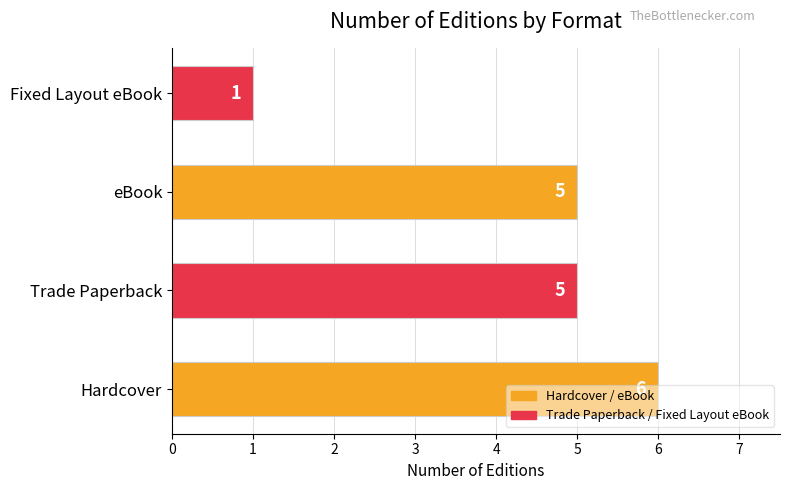

What is the average value?

4